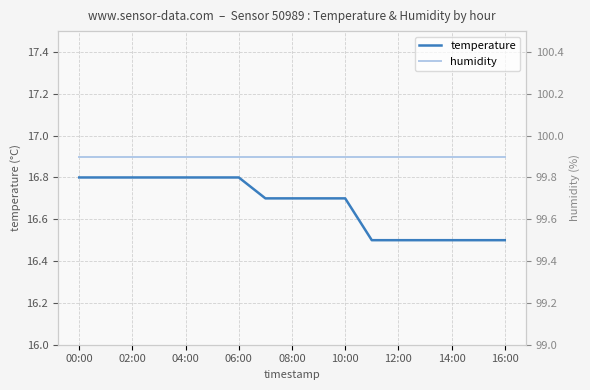

What is the sum of all temperature values?

283.4